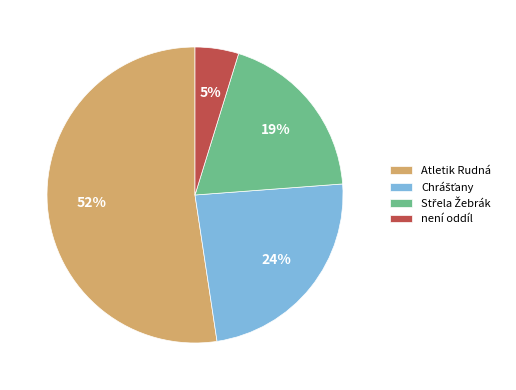

What is the smallest slice in the pie chart?

není oddíl